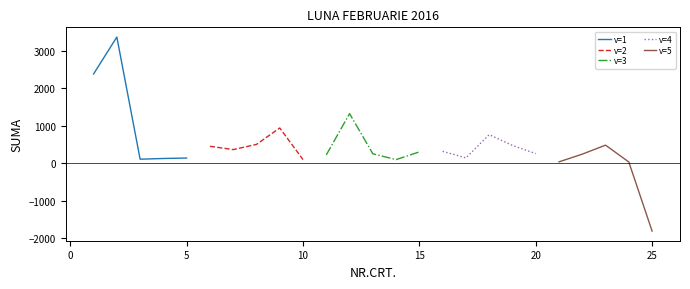

What is the difference between the second highest and second lowest values in the v=4 series?

219.1